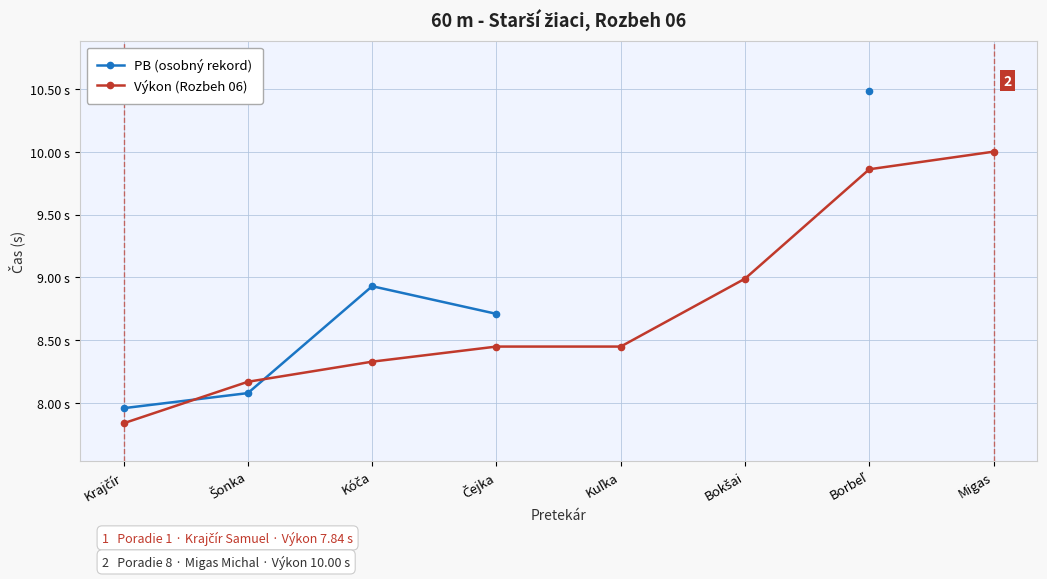

What is the spread (max minus min) of values at Borbeľ?

0.6